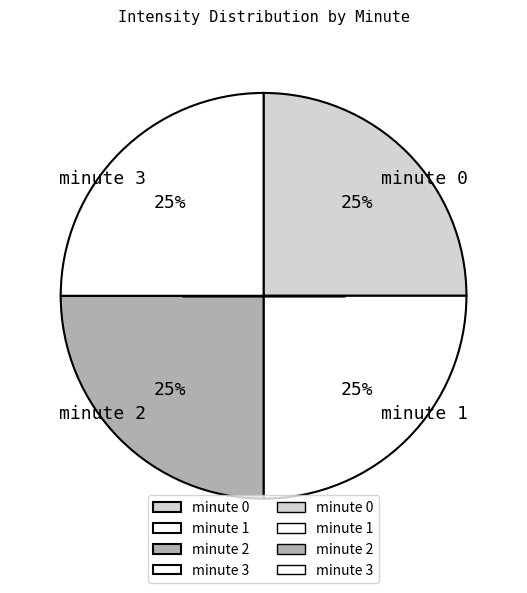

What percentage is the minute 2 slice, to the nearest percent?

25%